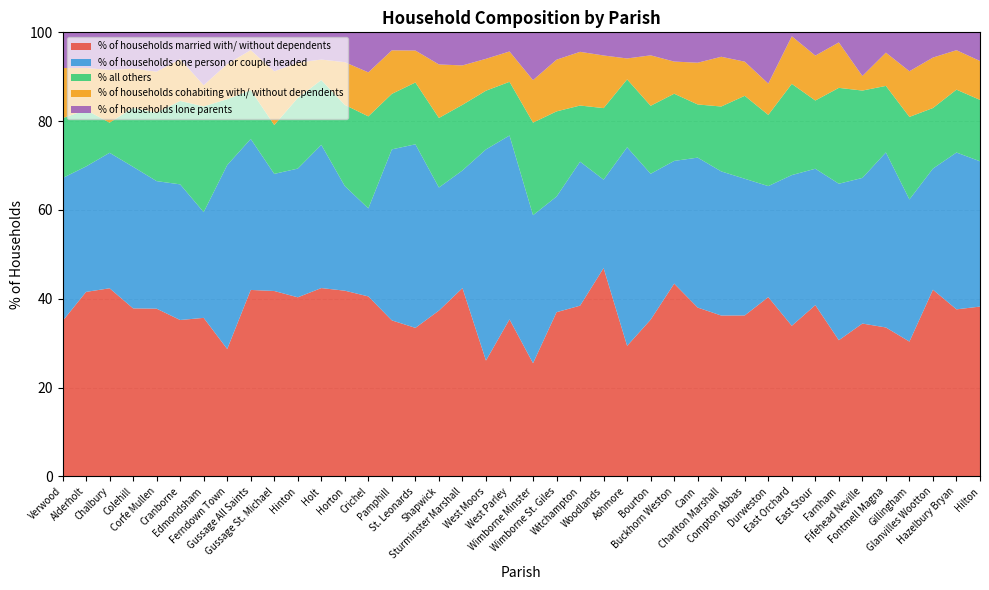

Reading right to left, extract all data points from this chart.

% of households married with/ without dependents: Hilton=38.2	Hazelbury Bryan=37.6	Glanvilles Wootton=42.0	Gillingham=30.4	Fontmell Magna=33.5	Fifehead Neville=34.4	Farnham=30.7	East Stour=38.6	East Orchard=33.9	Durweston=40.4	Compton Abbas=36.3	Charlton Marshall=36.2	Cann=38.0	Buckhorn Weston=43.4	Bourton=35.3	Ashmore=29.4	Woodlands=46.9	Witchampton=38.5	Wimborne St. Giles=37.0	Wimborne Minster=25.5	West Parley=35.4	West Moors=26.1	Sturminster Marshall=42.4	Shapwick=37.4	St. Leonards=33.5	Pamphill=35.1	Crichel=40.5	Horton=41.8	Holt=42.4	Hinton=40.3	Gussage St. Michael=41.8	Gussage All Saints=42.0	Ferndown Town=28.7	Edmondsham=35.7	Cranborne=35.2	Corfe Mullen=37.8	Colehill=37.9	Chalbury=42.4	Alderholt=41.6	Verwood=35.0
% of households one person or couple headed: Hilton=32.7	Hazelbury Bryan=35.3	Glanvilles Wootton=27.3	Gillingham=32.0	Fontmell Magna=39.4	Fifehead Neville=32.8	Farnham=35.2	East Stour=30.7	East Orchard=33.9	Durweston=25.0	Compton Abbas=30.8	Charlton Marshall=32.5	Cann=33.8	Buckhorn Weston=27.6	Bourton=32.8	Ashmore=44.7	Woodlands=19.9	Witchampton=32.4	Wimborne St. Giles=26.0	Wimborne Minster=33.3	West Parley=41.4	West Moors=47.5	Sturminster Marshall=26.5	Shapwick=27.7	St. Leonards=41.3	Pamphill=38.5	Crichel=19.8	Horton=23.6	Holt=32.2	Hinton=29.0	Gussage St. Michael=26.4	Gussage All Saints=34.0	Ferndown Town=41.4	Edmondsham=23.8	Cranborne=30.5	Corfe Mullen=28.7	Colehill=31.9	Chalbury=30.5	Alderholt=28.2	Verwood=32.2
% all others: Hilton=13.8	Hazelbury Bryan=14.2	Glanvilles Wootton=13.6	Gillingham=18.6	Fontmell Magna=15.0	Fifehead Neville=19.7	Farnham=21.6	East Stour=15.4	East Orchard=20.5	Durweston=16.0	Compton Abbas=18.7	Charlton Marshall=14.6	Cann=12.0	Buckhorn Weston=15.1	Bourton=15.3	Ashmore=15.3	Woodlands=16.1	Witchampton=12.6	Wimborne St. Giles=19.2	Wimborne Minster=20.8	West Parley=12.1	West Moors=13.2	Sturminster Marshall=14.8	Shapwick=15.7	St. Leonards=13.9	Pamphill=12.5	Crichel=20.7	Horton=18.3	Holt=14.6	Hinton=15.9	Gussage St. Michael=11.0	Gussage All Saints=11.0	Ferndown Town=14.8	Edmondsham=23.8	Cranborne=18.8	Corfe Mullen=15.4	Colehill=13.3	Chalbury=6.8	Alderholt=12.7	Verwood=13.5
% of households cohabiting with/ without dependents: Hilton=8.8	Hazelbury Bryan=8.9	Glanvilles Wootton=11.4	Gillingham=10.3	Fontmell Magna=7.5	Fifehead Neville=3.3	Farnham=10.2	East Stour=10.1	East Orchard=10.7	Durweston=7.0	Compton Abbas=7.7	Charlton Marshall=11.2	Cann=9.4	Buckhorn Weston=7.2	Bourton=11.4	Ashmore=4.7	Woodlands=11.8	Witchampton=12.1	Wimborne St. Giles=11.6	Wimborne Minster=9.6	West Parley=6.8	West Moors=7.2	Sturminster Marshall=8.9	Shapwick=12.1	St. Leonards=7.2	Pamphill=9.8	Crichel=9.9	Horton=9.6	Holt=4.6	Hinton=8.0	Gussage St. Michael=12.1	Gussage All Saints=9.0	Ferndown Town=7.9	Edmondsham=4.8	Cranborne=9.4	Corfe Mullen=9.2	Colehill=8.8	Chalbury=11.9	Alderholt=9.5	Verwood=11.3
% of households lone parents: Hilton=6.5	Hazelbury Bryan=4.0	Glanvilles Wootton=5.7	Gillingham=8.8	Fontmell Magna=4.6	Fifehead Neville=9.8	Farnham=2.3	East Stour=5.2	East Orchard=0.9	Durweston=11.5	Compton Abbas=6.6	Charlton Marshall=5.5	Cann=6.8	Buckhorn Weston=6.6	Bourton=5.2	Ashmore=5.9	Woodlands=5.2	Witchampton=4.4	Wimborne St. Giles=6.2	Wimborne Minster=10.8	West Parley=4.3	West Moors=6.0	Sturminster Marshall=7.5	Shapwick=7.2	St. Leonards=4.1	Pamphill=4.0	Crichel=9.0	Horton=6.7	Holt=6.1	Hinton=6.8	Gussage St. Michael=8.8	Gussage All Saints=4.0	Ferndown Town=7.1	Edmondsham=11.9	Cranborne=6.0	Corfe Mullen=8.8	Colehill=8.2	Chalbury=8.5	Alderholt=8.0	Verwood=8.0